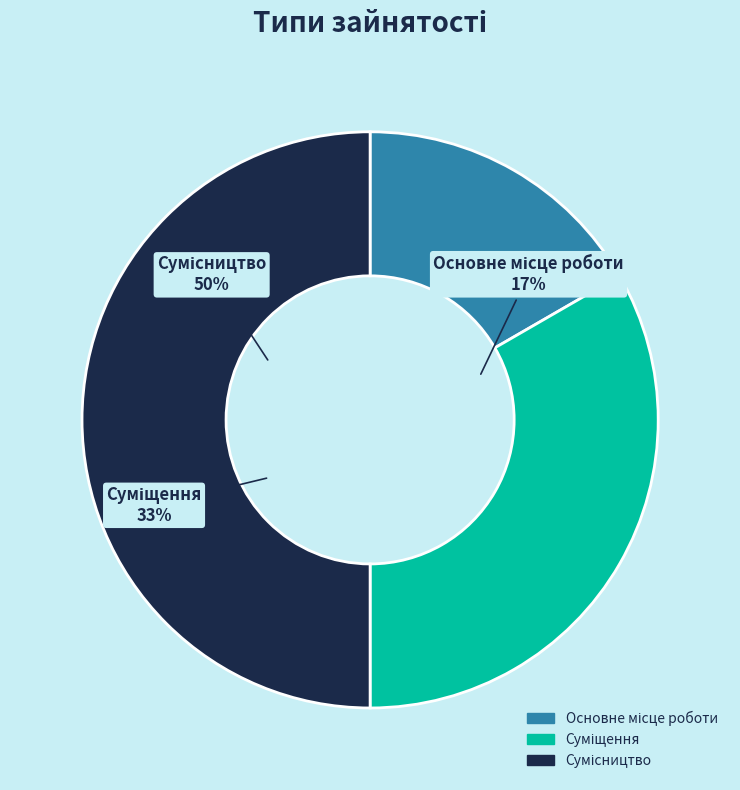

True or false: Сумісництво accounts for 63% of the total.

False